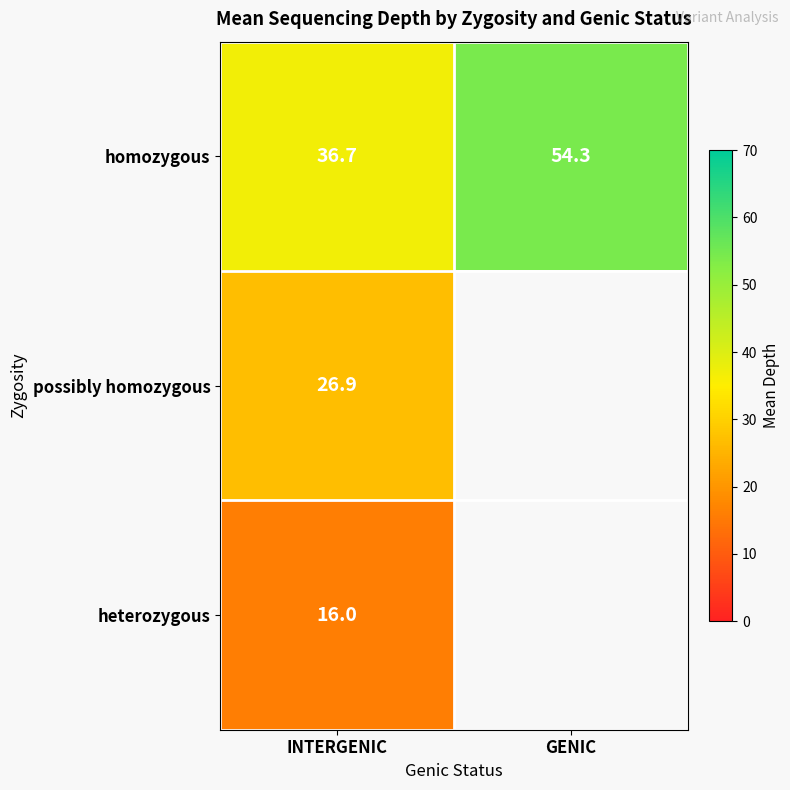

At which label does homozygous first exceed 54?

GENIC